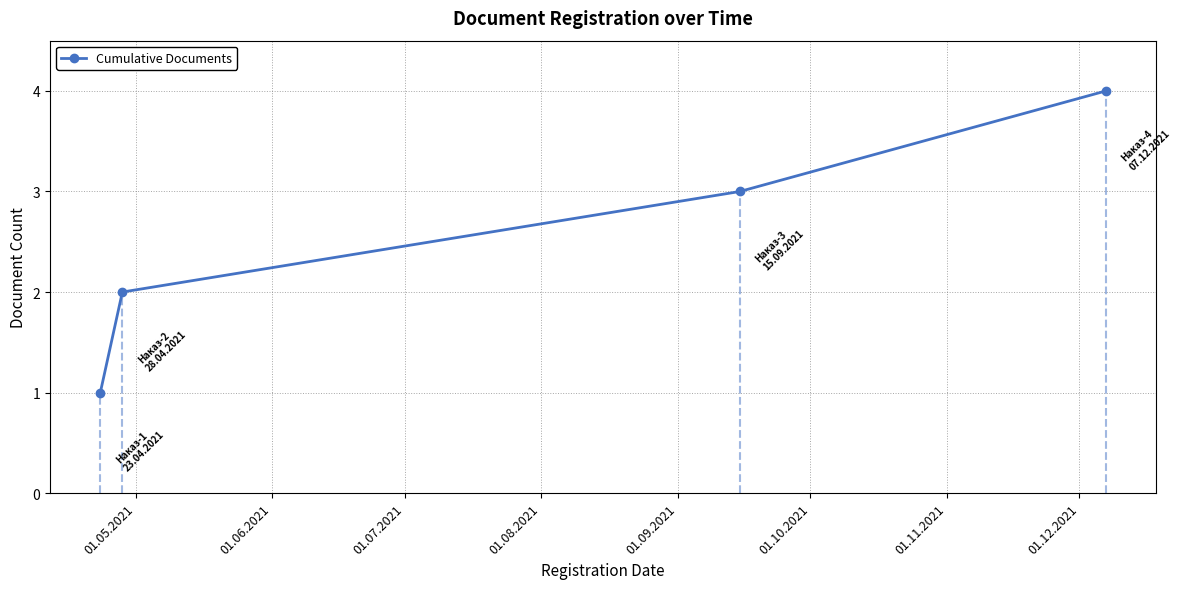

True or false: Cumulative Documents has more than 1 points higher than both neighbors.

False